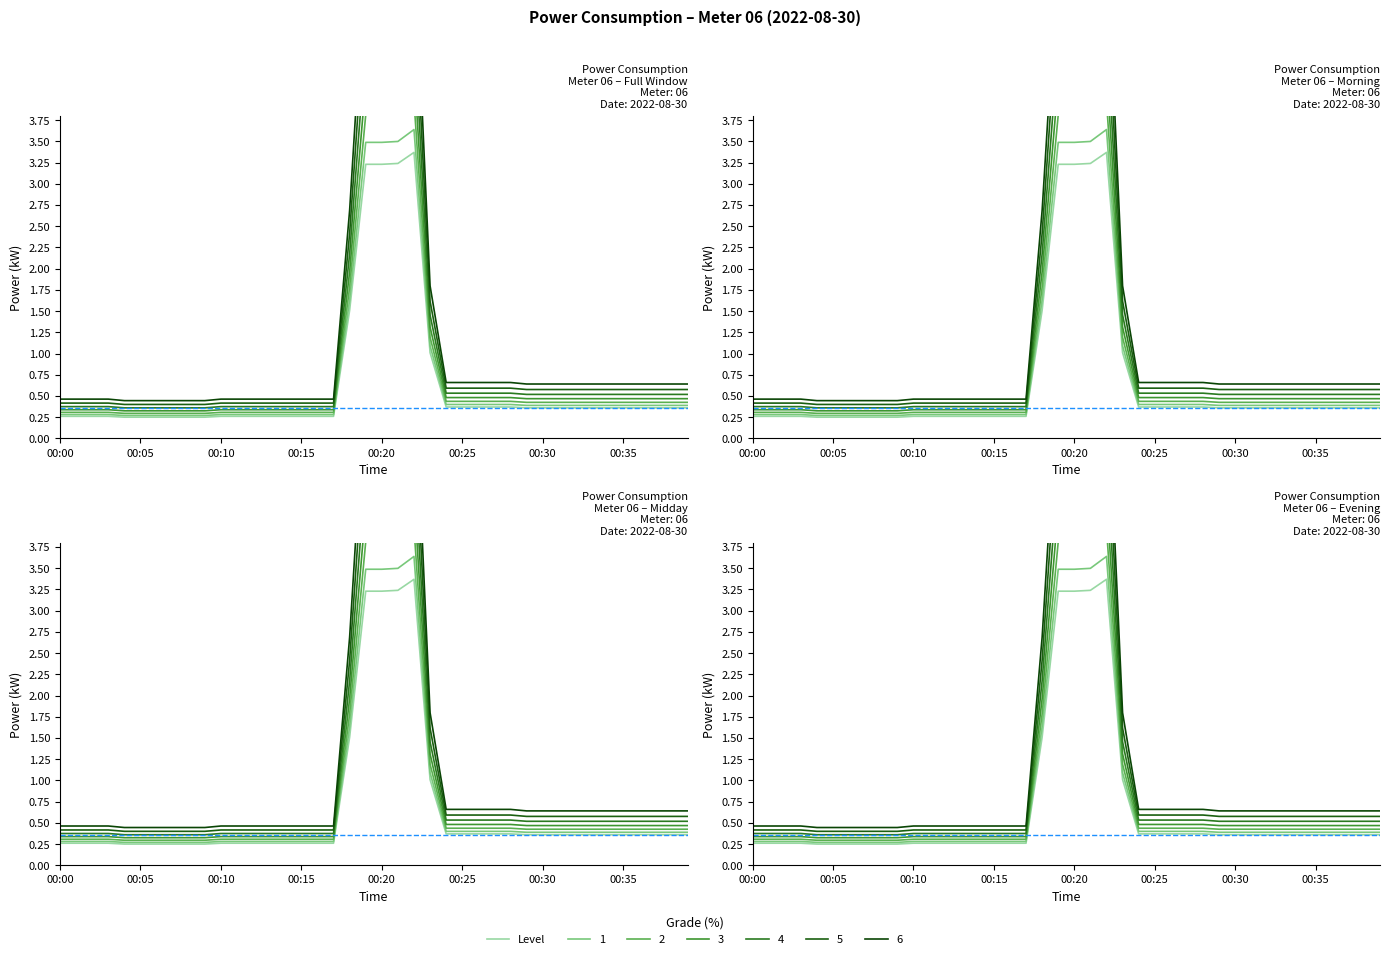

Is it true that the value at 33 is 0.6?

False